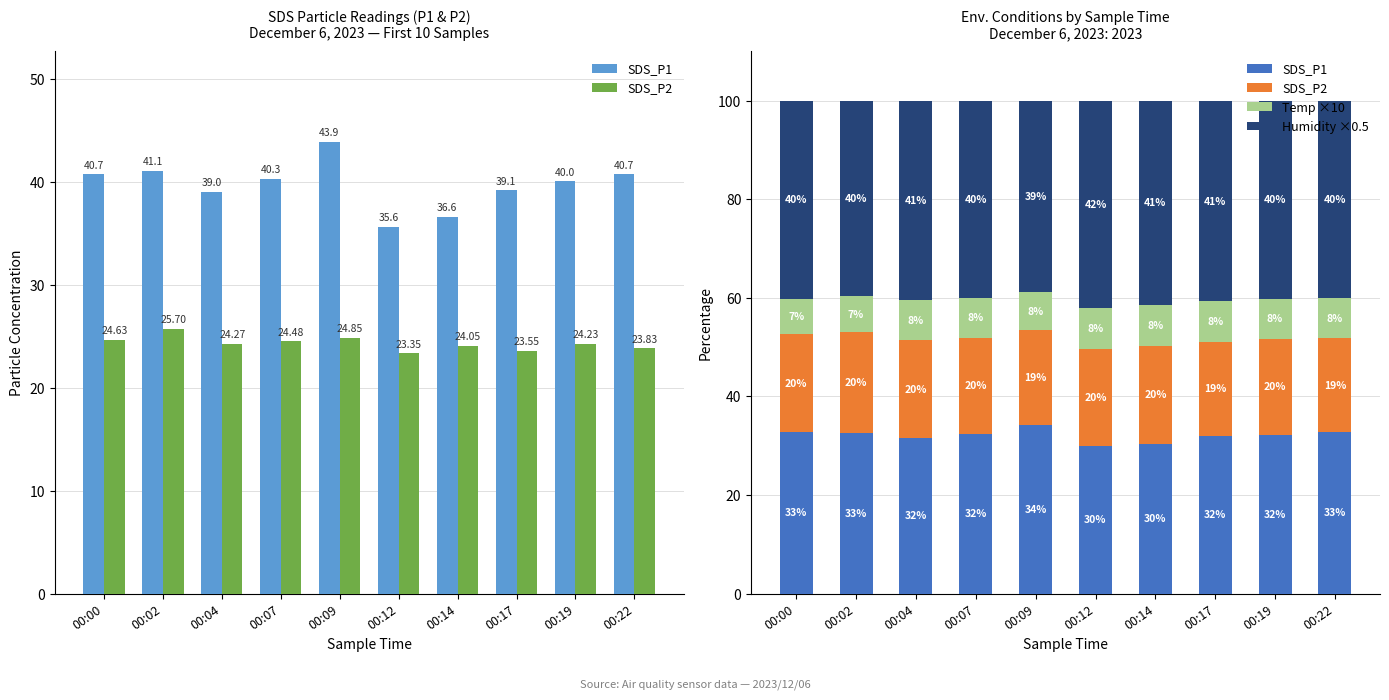

What is the sum of the Temp ×10 values at 00:12 and 00:09?

16.2